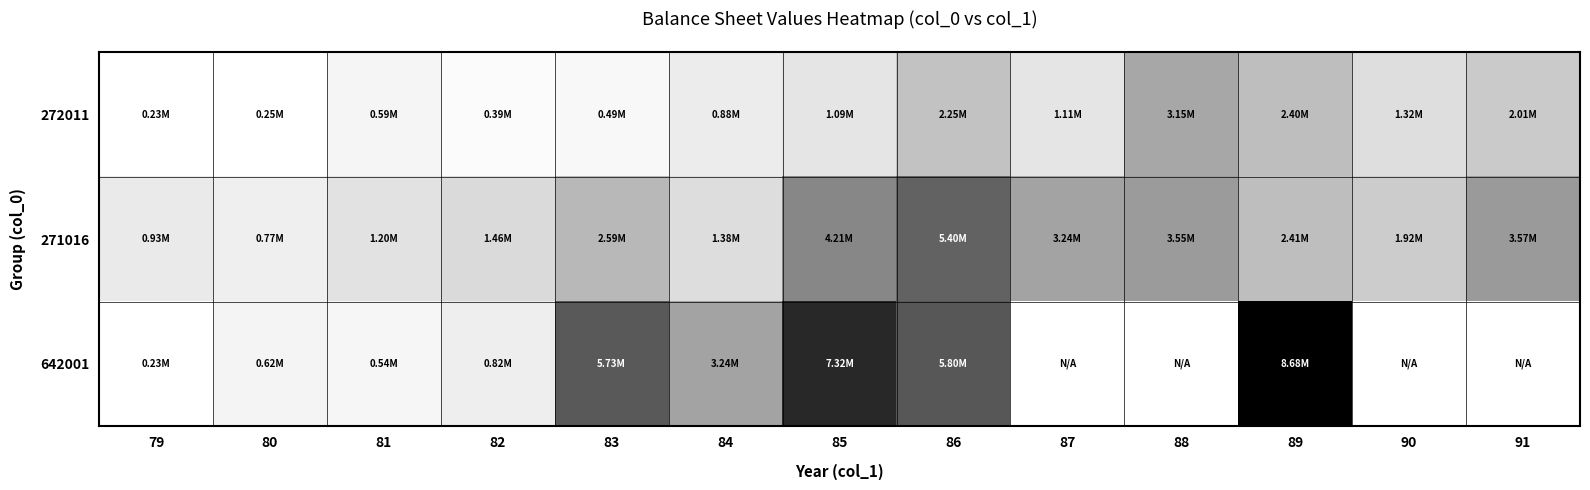

True or false: 642001 has a value of 364334.6 at 81.

False